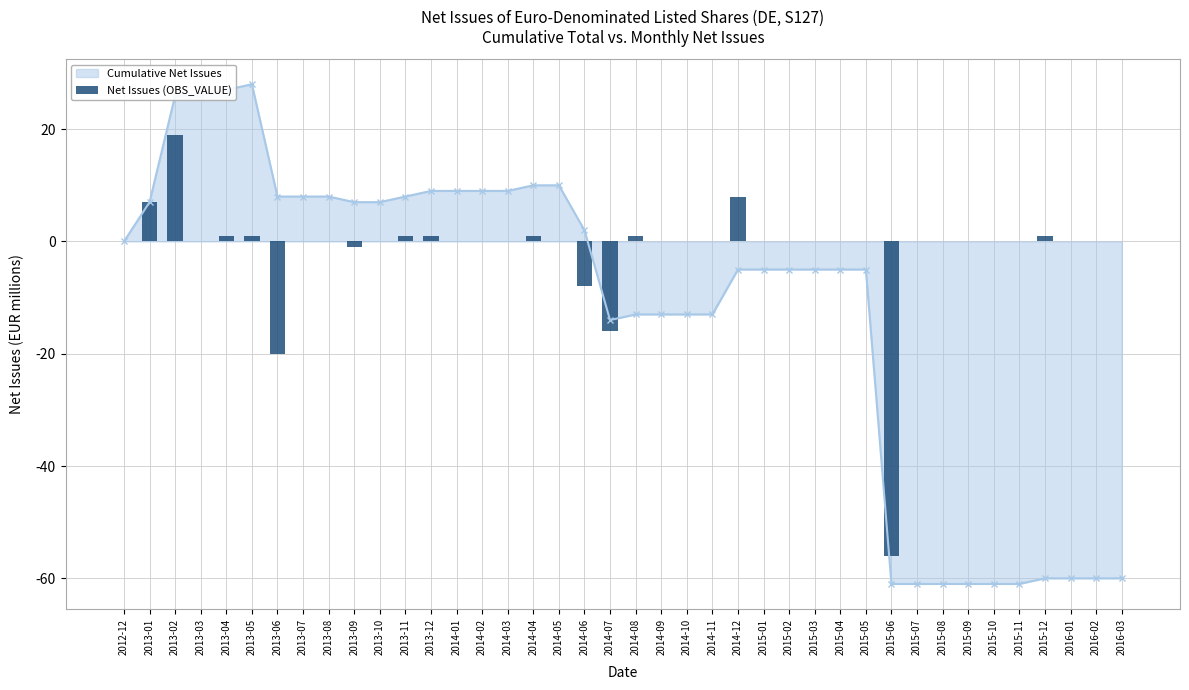

Does the chart contain any negative values?

Yes